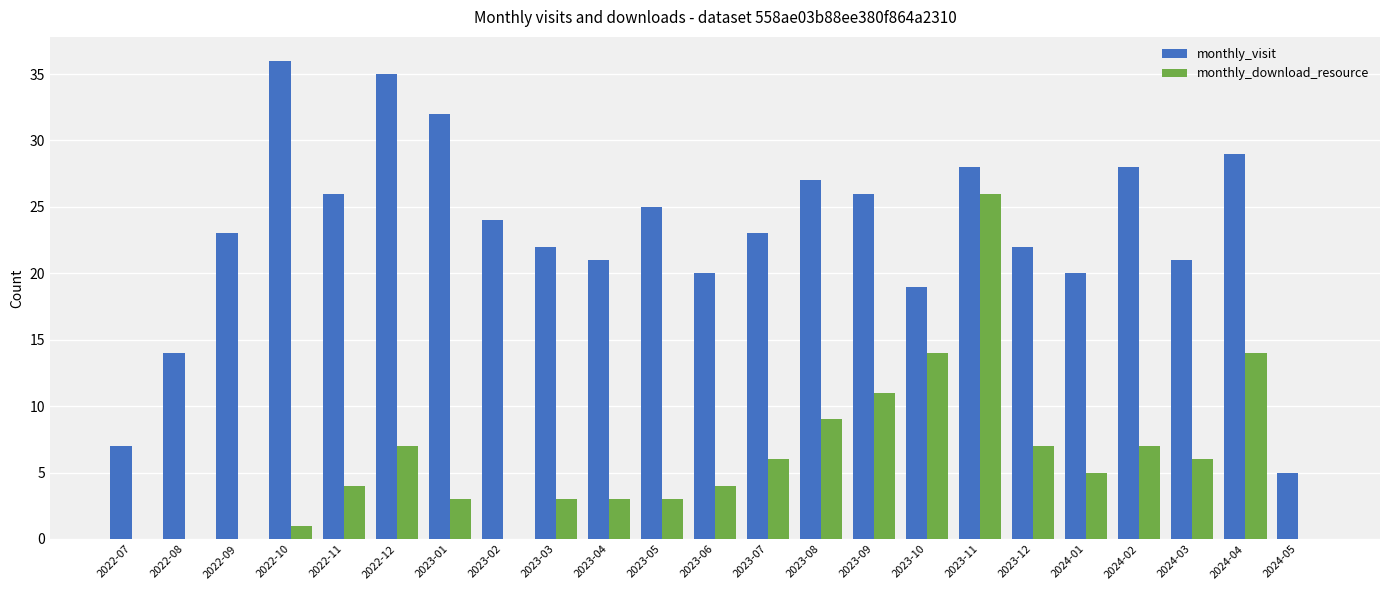

The monthly_visit series shows 32 at 2023-10. True or false?

False